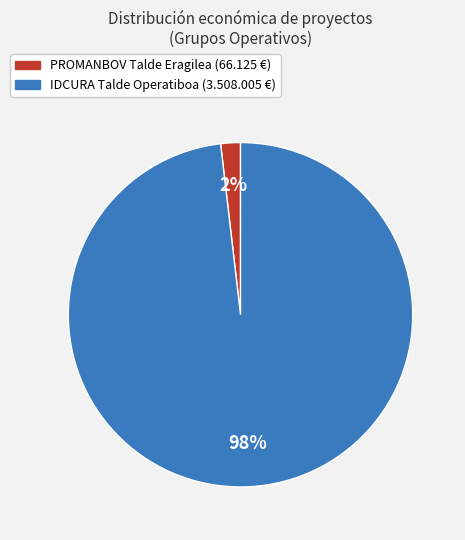

What is the largest slice in the pie chart?

IDCURA